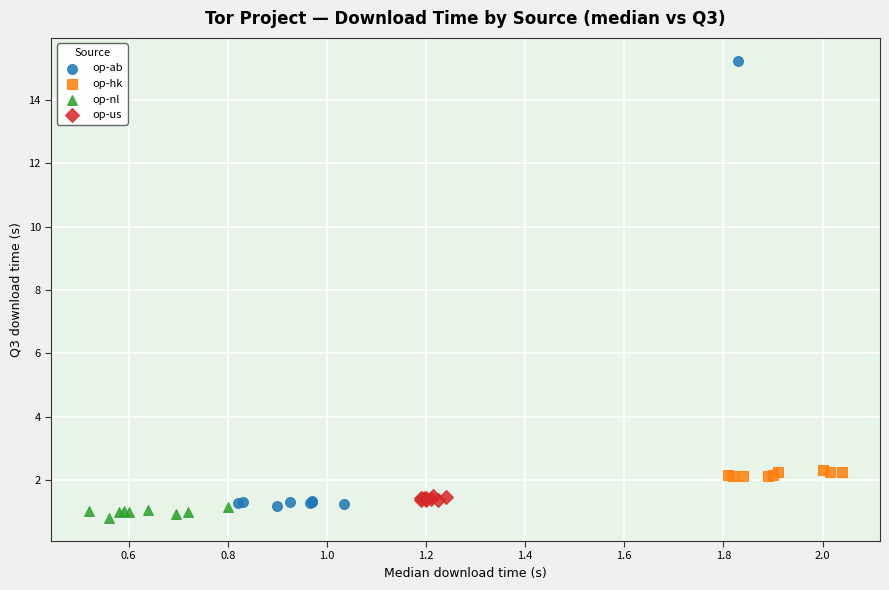

Which series contains the highest Y value?

op-ab